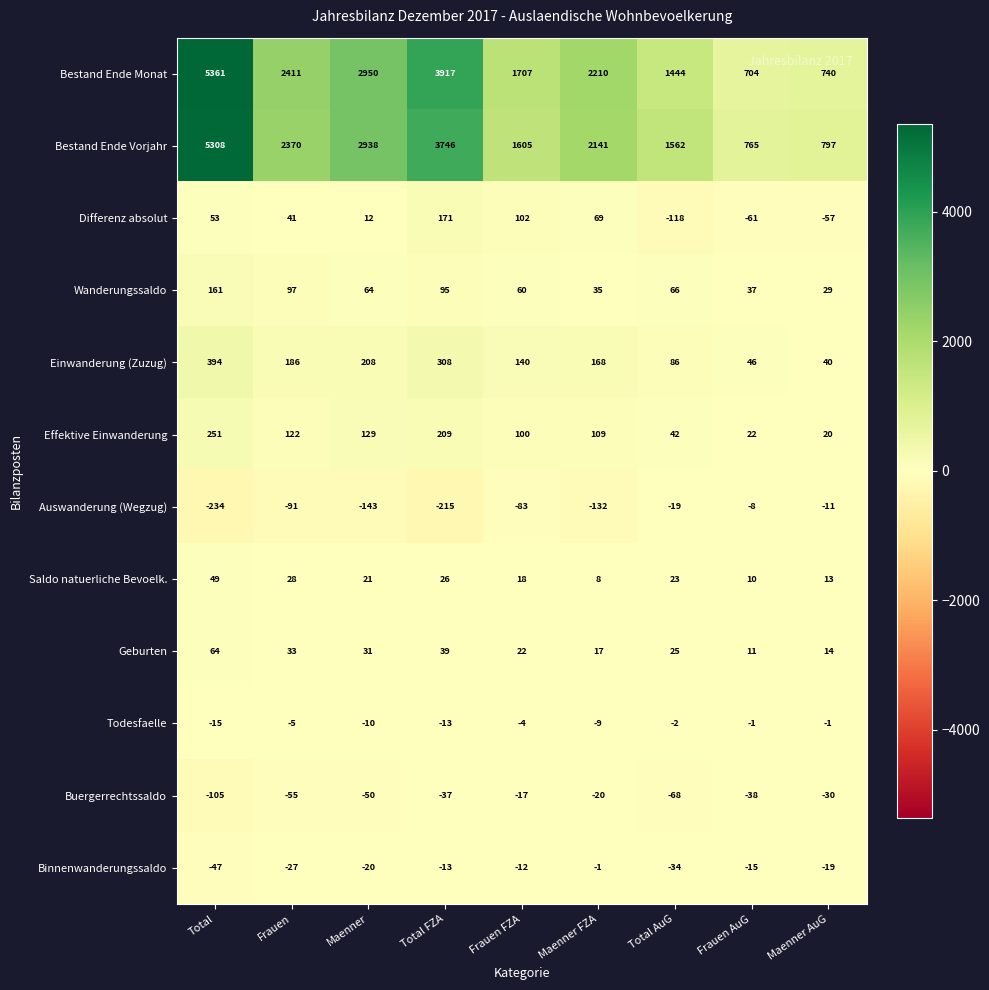

What is the average value of the Effektive Einwanderung series?

112